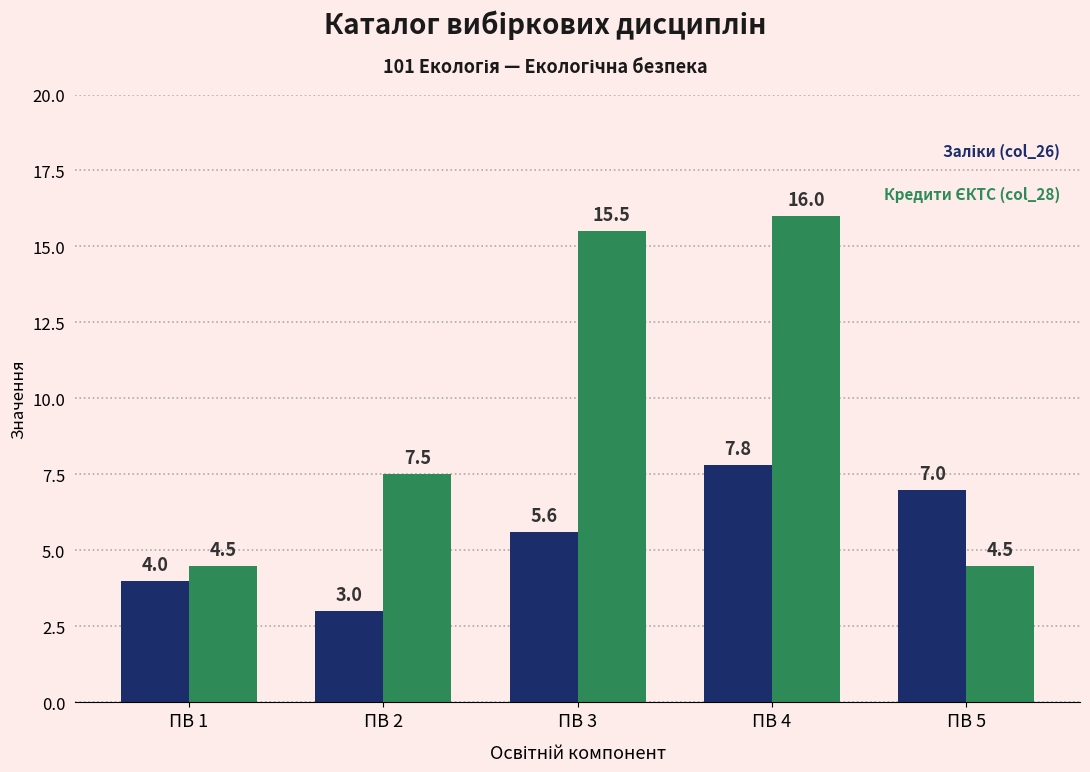

What is the maximum value shown in the chart?

16.0